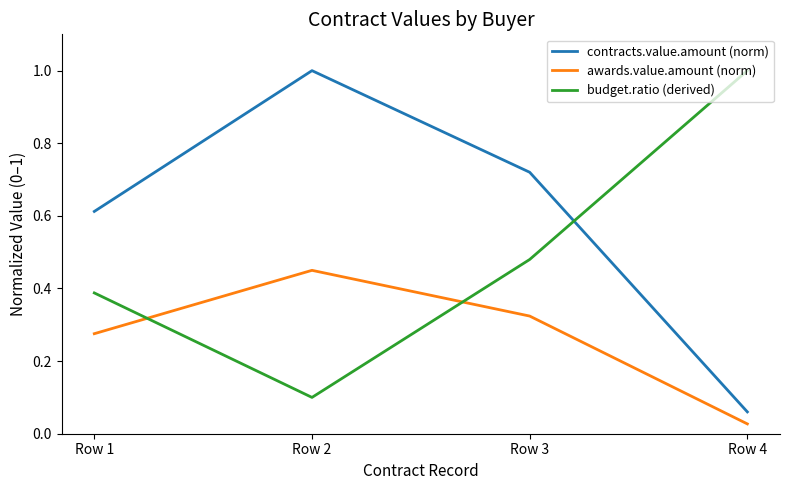

Where is budget.ratio (derived) nearest to the value 0?

Row 2